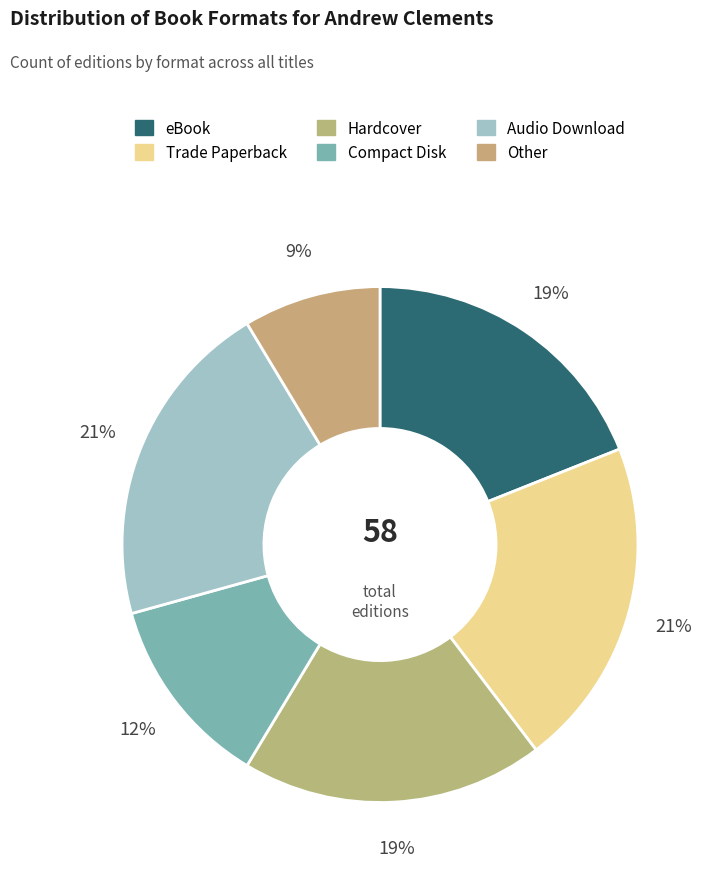

Which category has the smallest portion of the pie?

Other